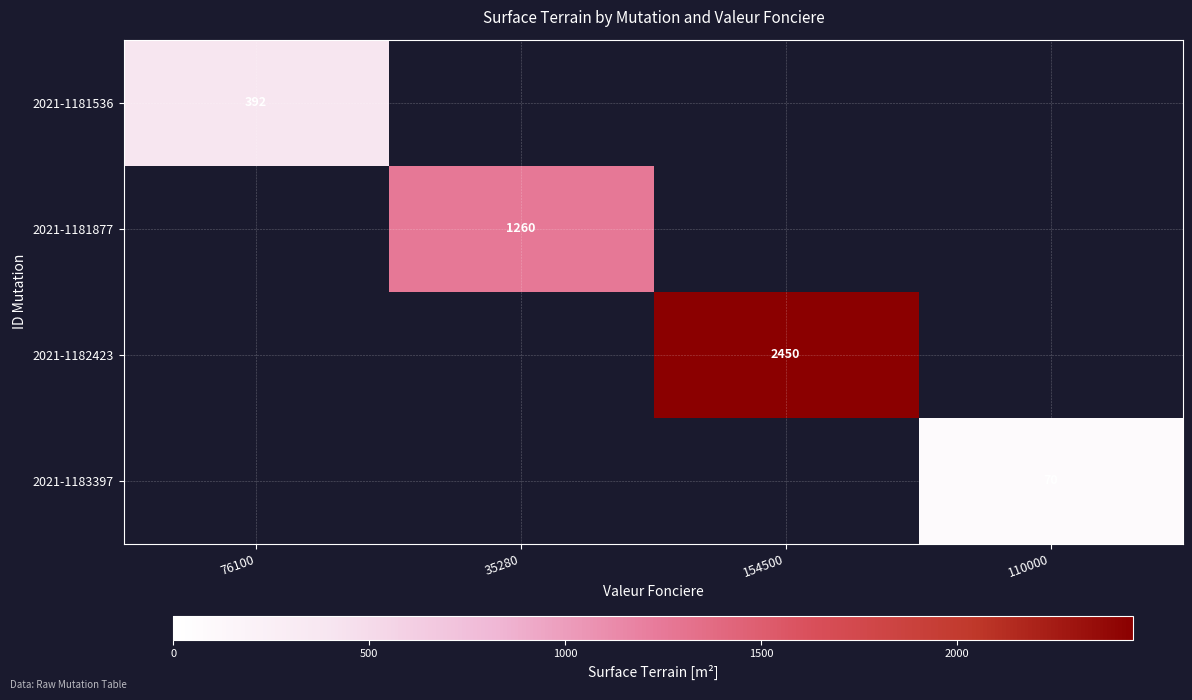

Count the number of data series in this chart.

4